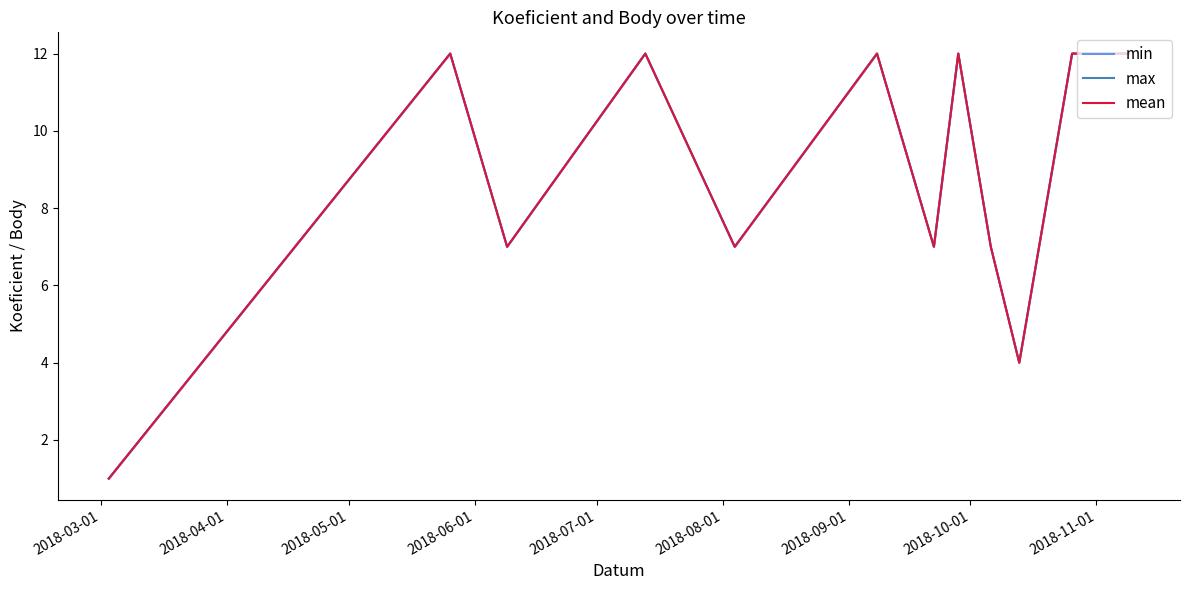

How many interior local valleys does the max series have?

4